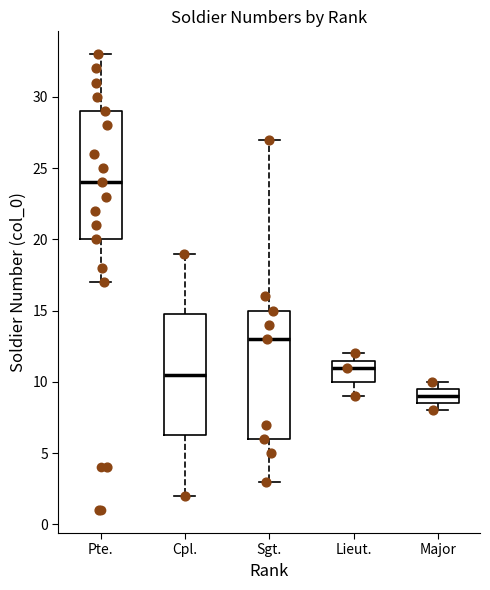

Which box's median line is the lowest?

Major